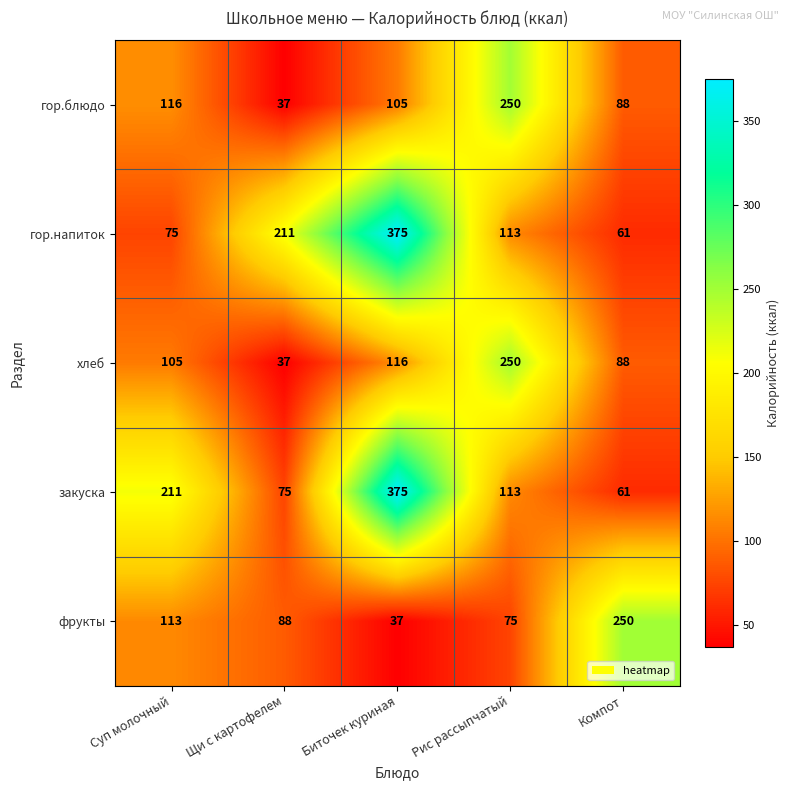

At which label is гор.блюдо closest to 143?

Суп молочный